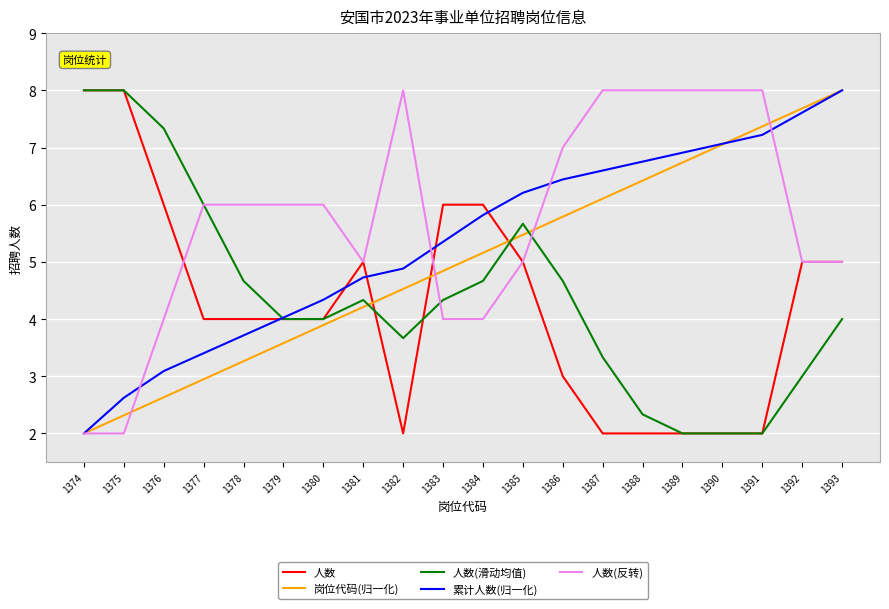

Rank the categories by 岗位代码(归一化) value from highest to lowest.

1393, 1392, 1391, 1390, 1389, 1388, 1387, 1386, 1385, 1384, 1383, 1382, 1381, 1380, 1379, 1378, 1377, 1376, 1375, 1374